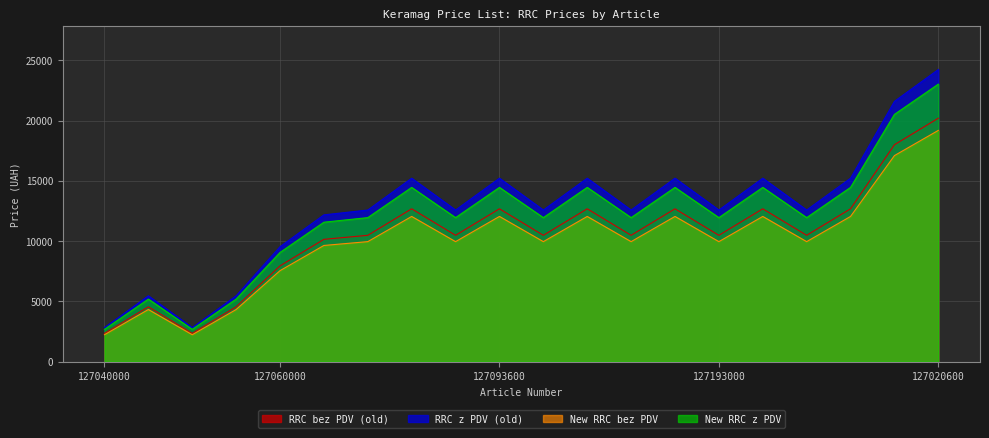

What is the sum of all New RRC z PDV values?

238348.0